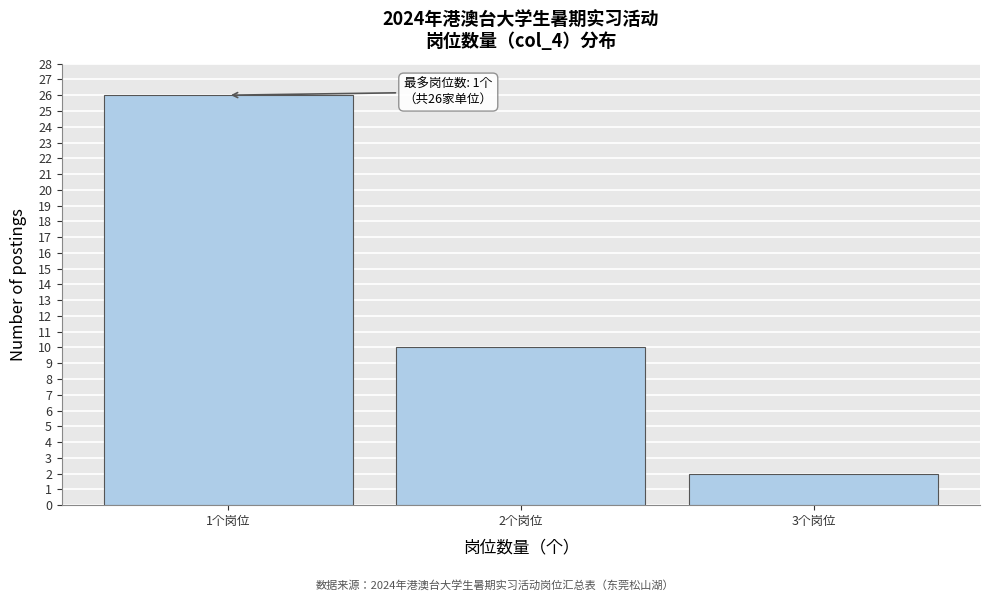

Reading right to left, what are all the values shown in this chart?

2	10	26